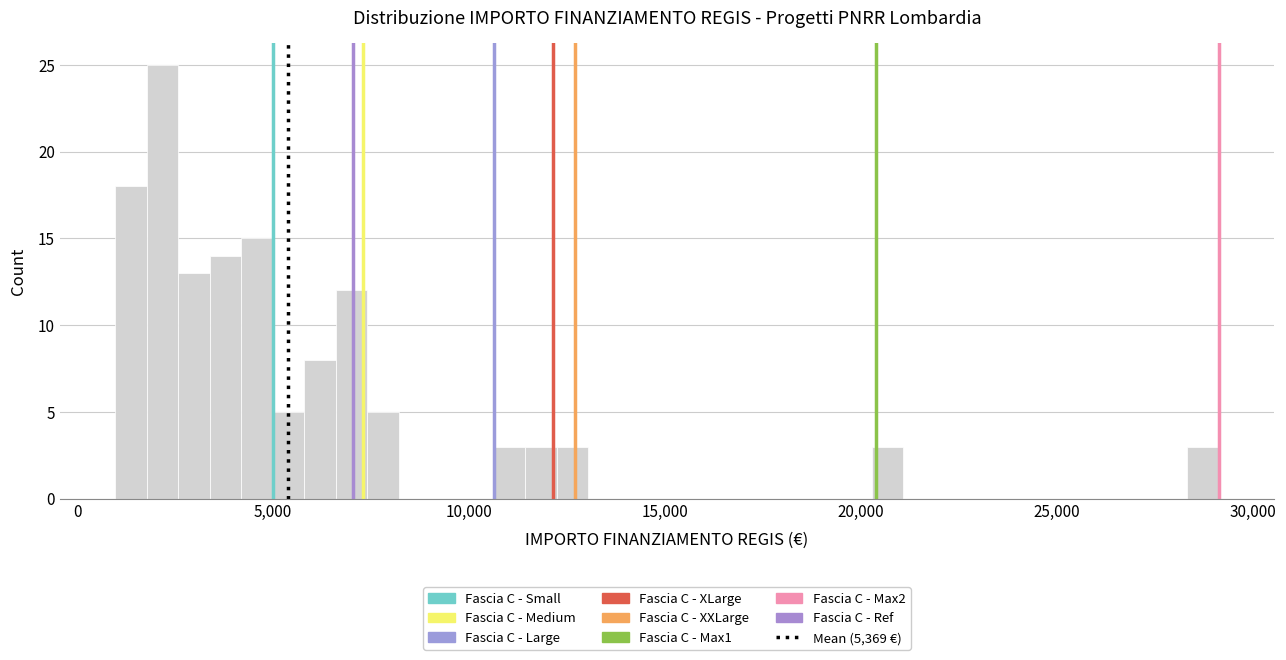

Around what value on the x-axis is the tallest bar? Give the approximate position of its centre, as read against the axis.

2000